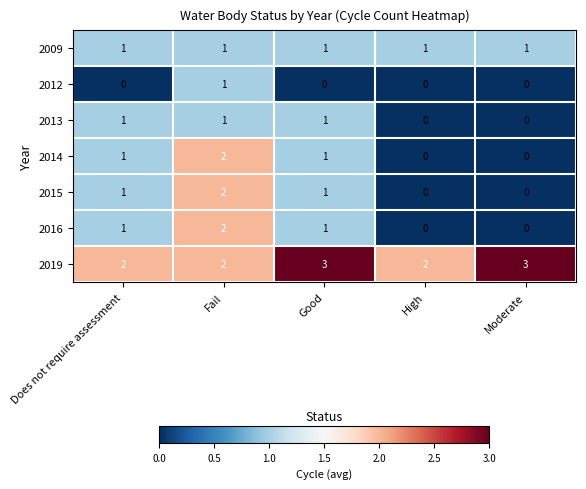

How many 2019 values are between 2 and 3?

5